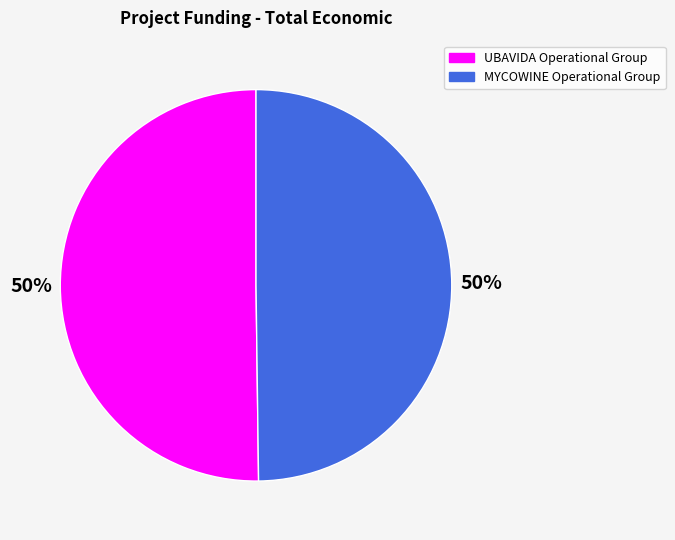

To the nearest percent, what is the combined percentage of UBAVIDA Operational Group and MYCOWINE Operational Group?

100%